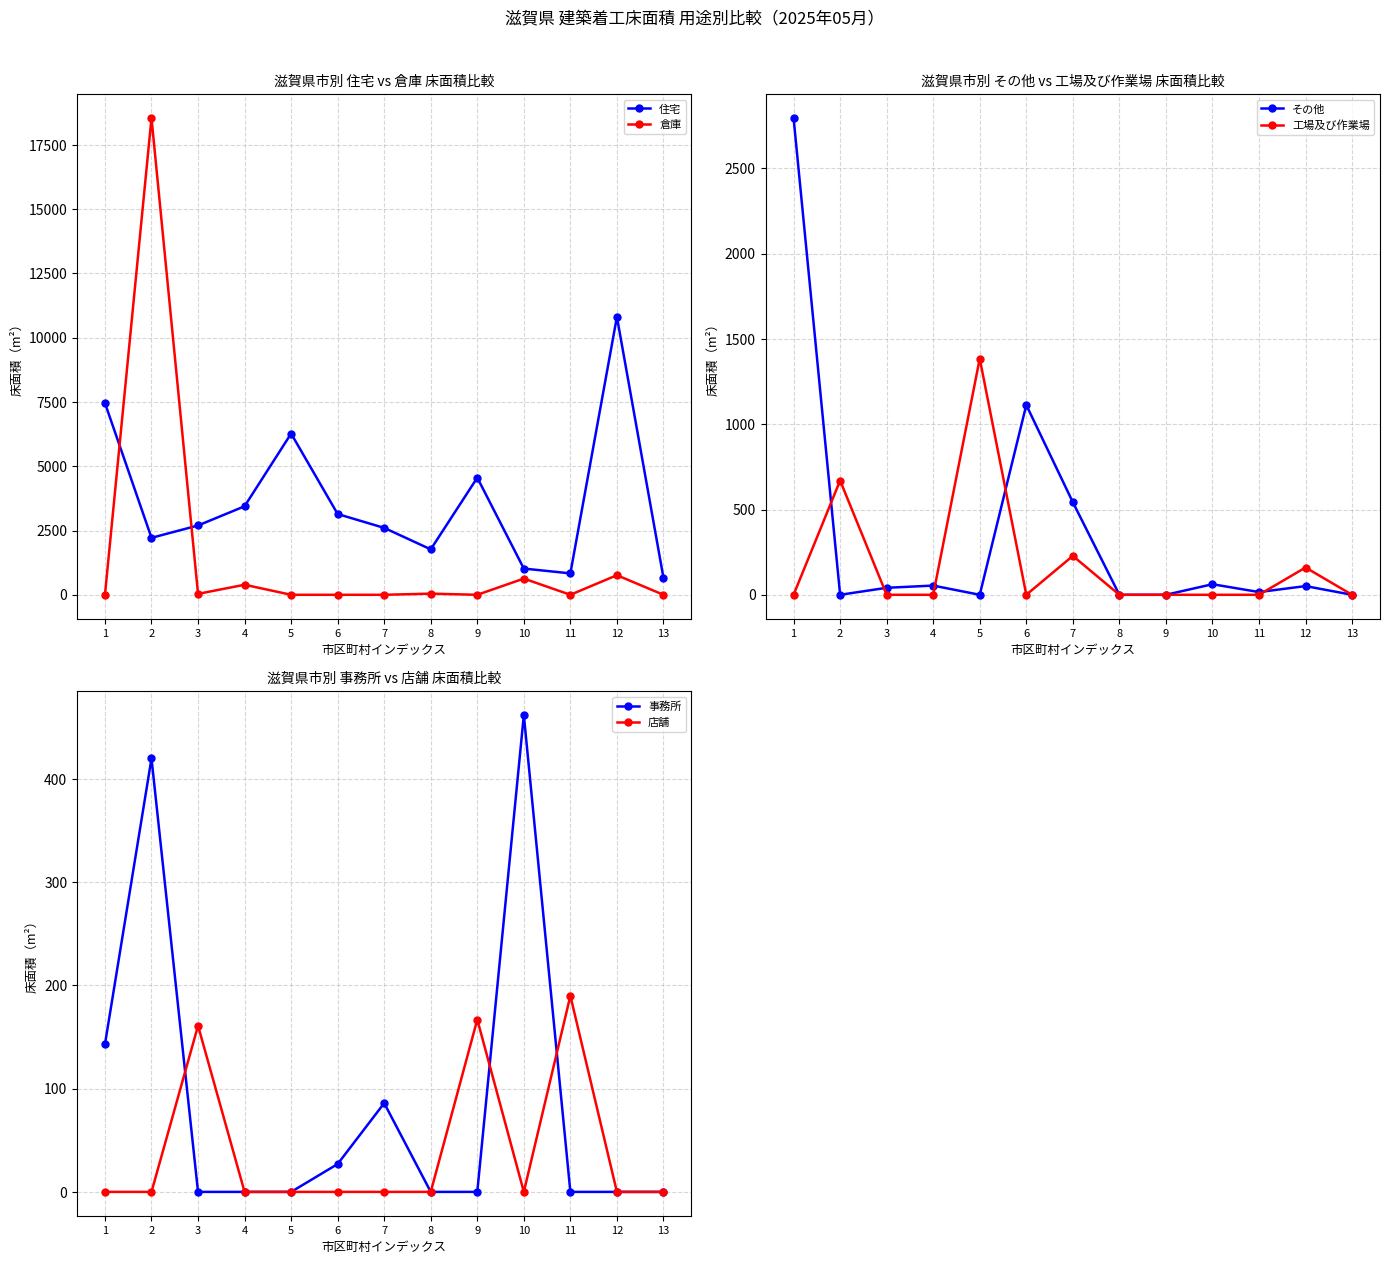

Reading left to right, list all the values displayed in this chart.

住宅: 7458	2216	2696	3443	6271	3141	2602	1767	4555	1020	833	10810	663
倉庫: 0	18546	36	391	0	0	0	45	0	630	0	762	0
その他: 2796	0	41	54	0	1113	543	0	0	62	16	51	0
工場及び作業場: 0	670	0	0	1385	0	228	0	0	0	0	160	0
事務所: 143	420	0	0	0	27	86	0	0	462	0	0	0
店舗: 0	0	161	0	0	0	0	0	167	0	190	0	0